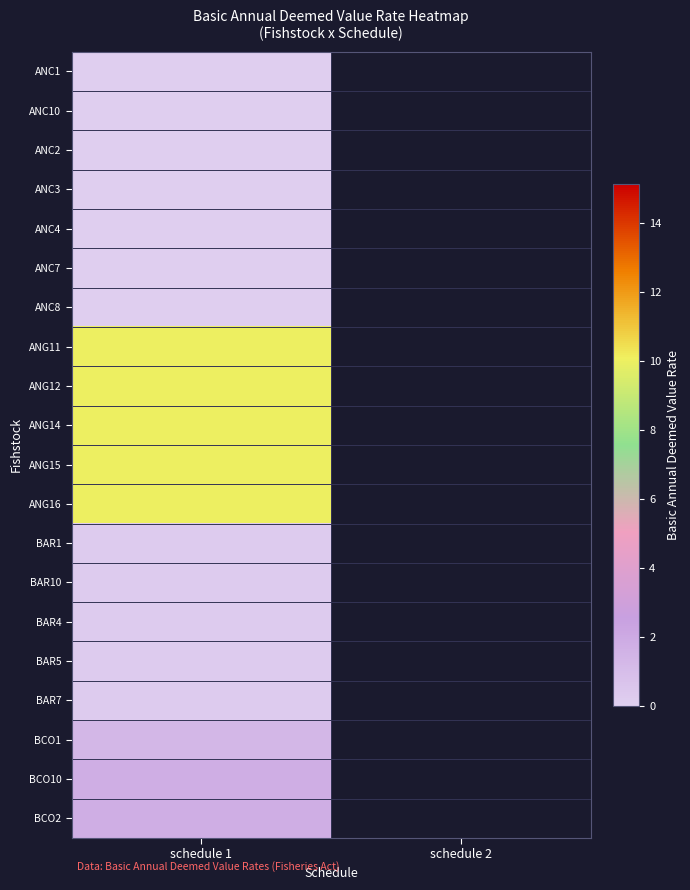

Which category has the lowest value in the BCO1 series?

schedule 1